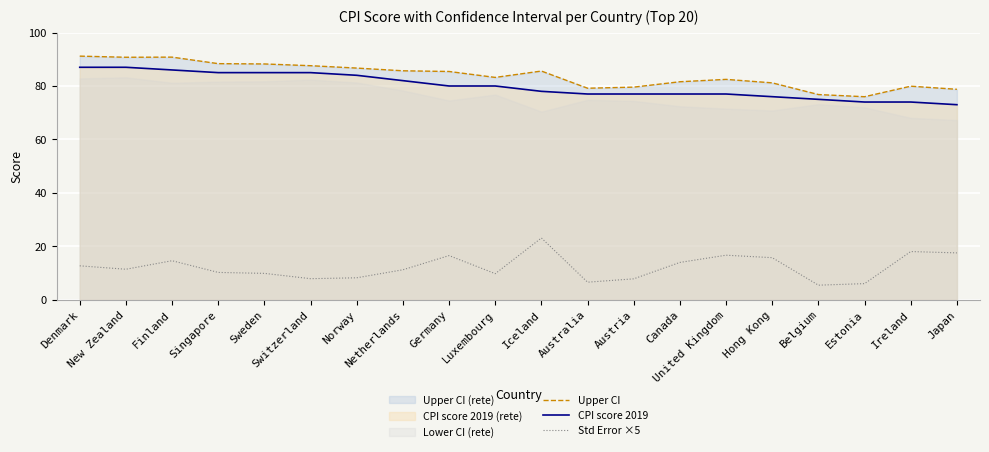

What is the label of the 18th point from the left?

Estonia